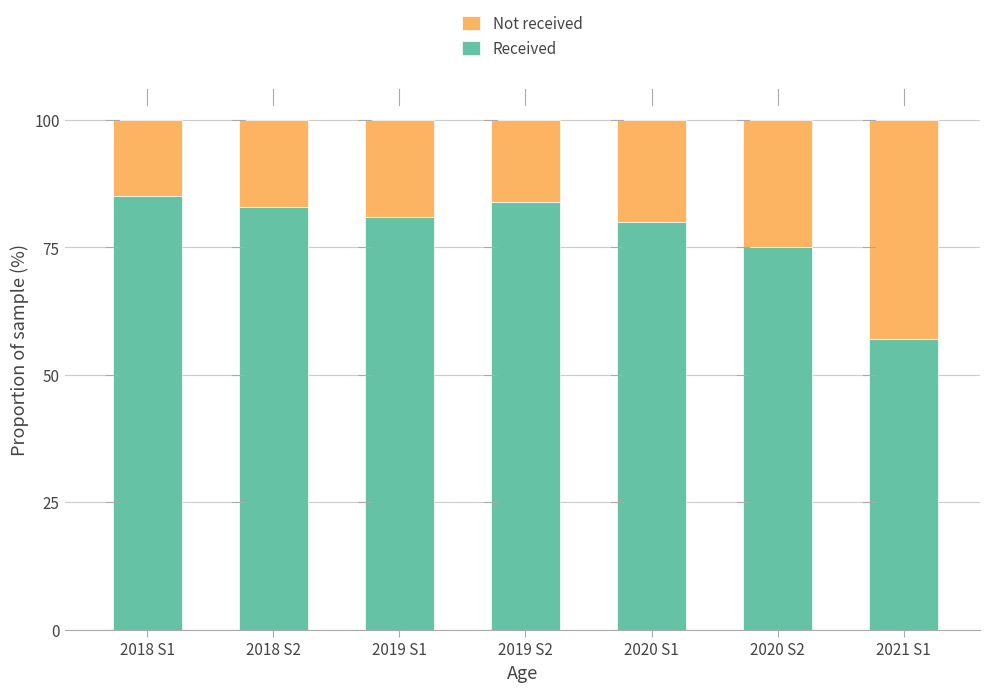

What is the total value across all series at 2019 S1?

100